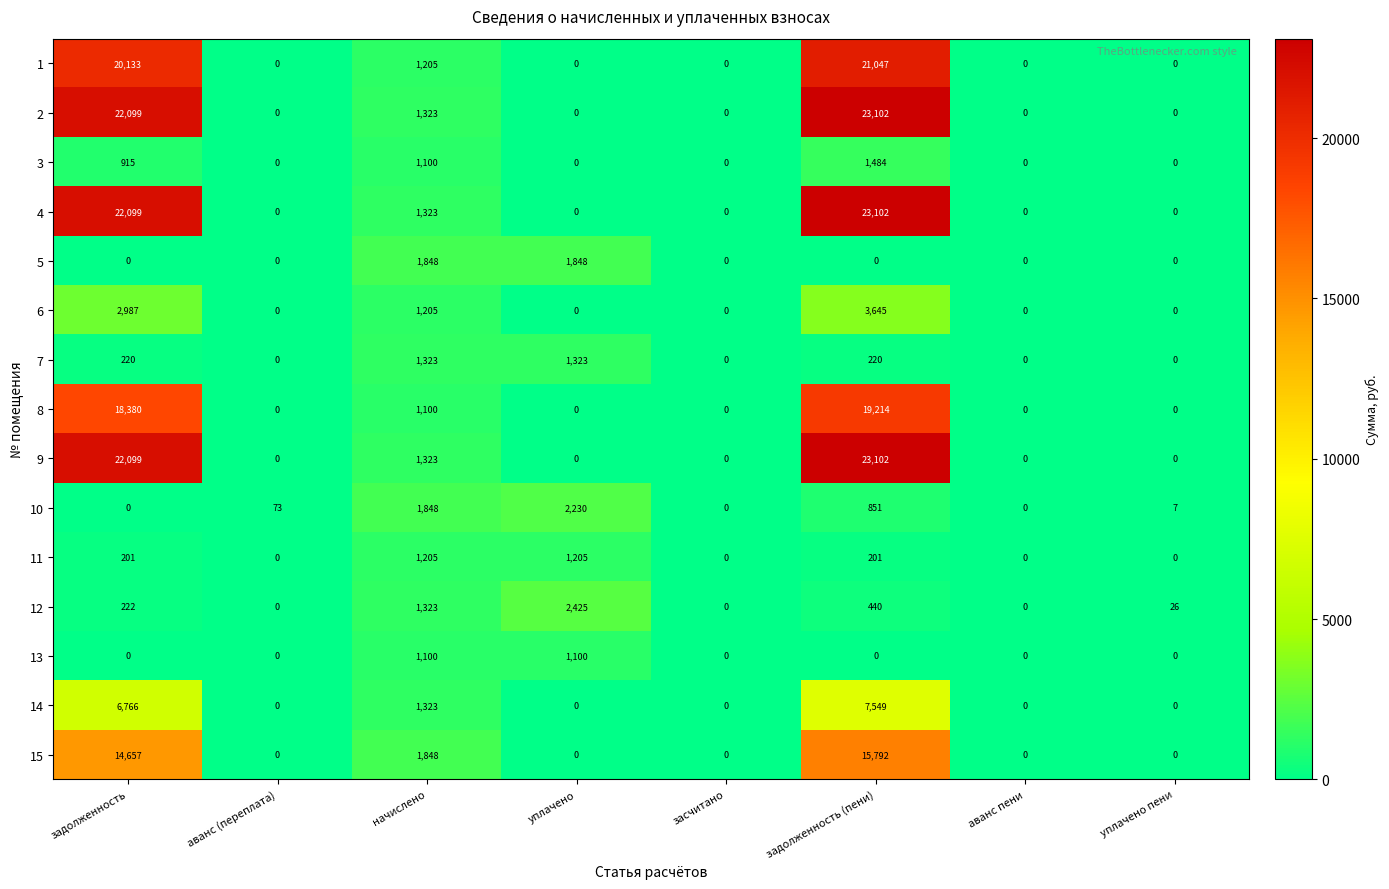

What is the total value across all series at уплачено?

10131